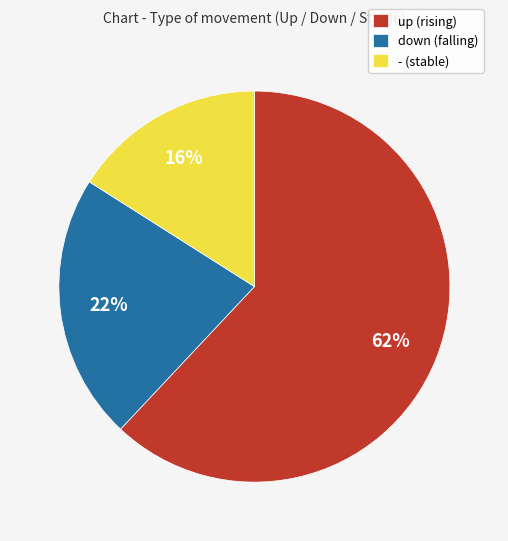

Rank the categories by value from highest to lowest.

up, down, -